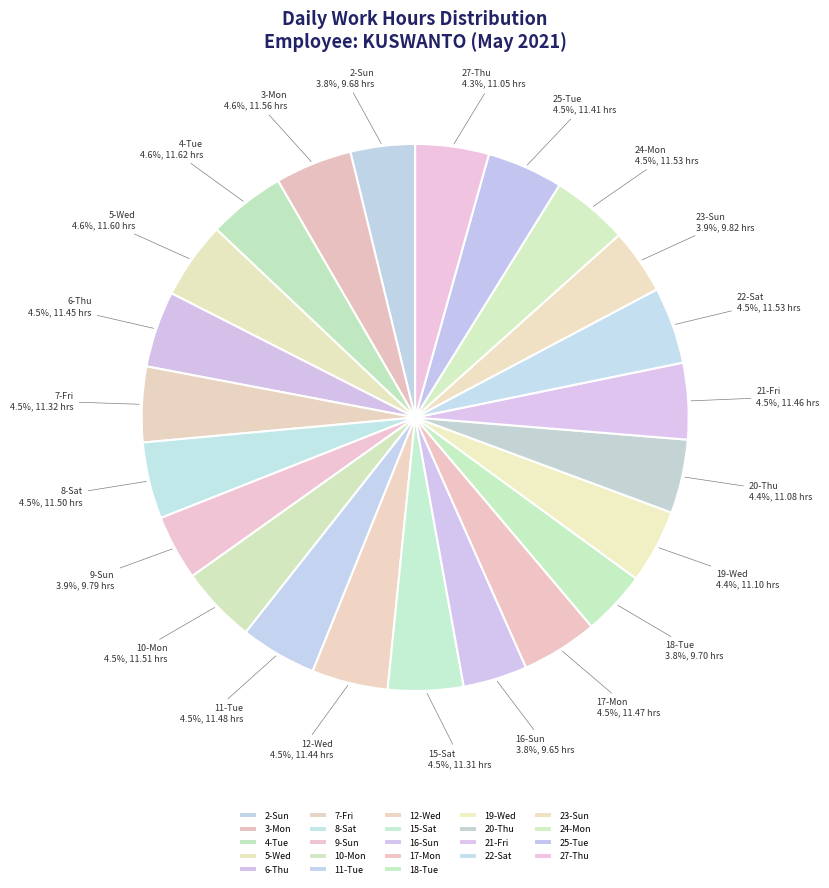

How much of the chart is everything except 4-Tue?

95.4%